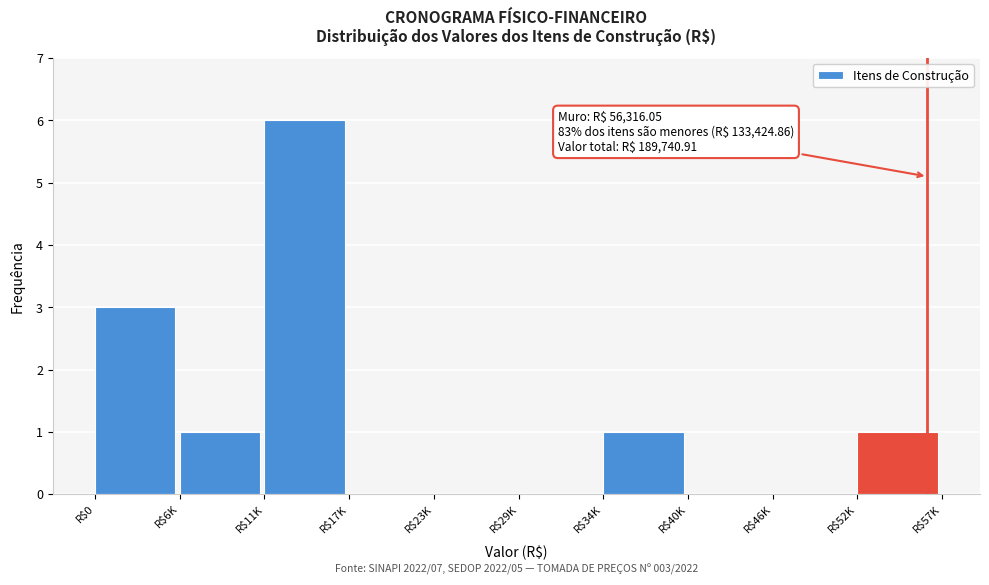

Which label corresponds to the largest value in the chart?

R$11K